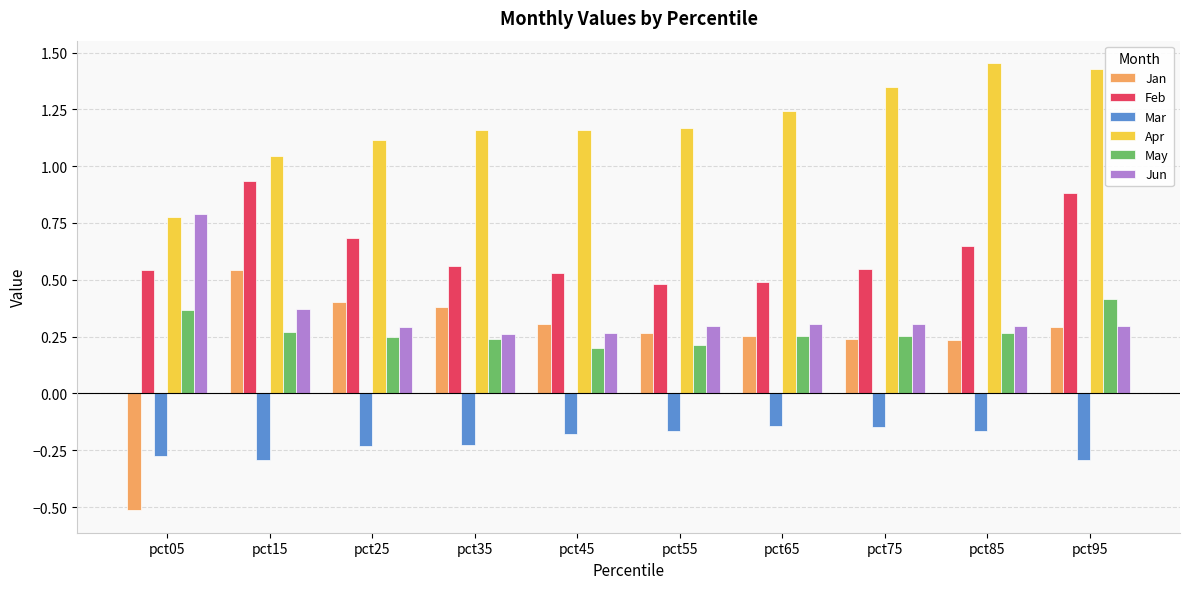

Is the value of Mar at pct75 greater than the value of Jun at pct65?

No